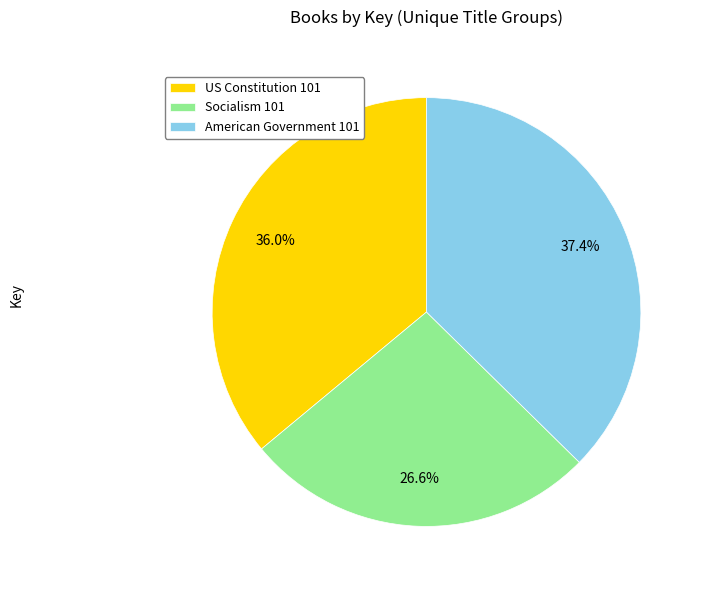

To the nearest percent, what percentage of the pie is Socialism 101?

27%